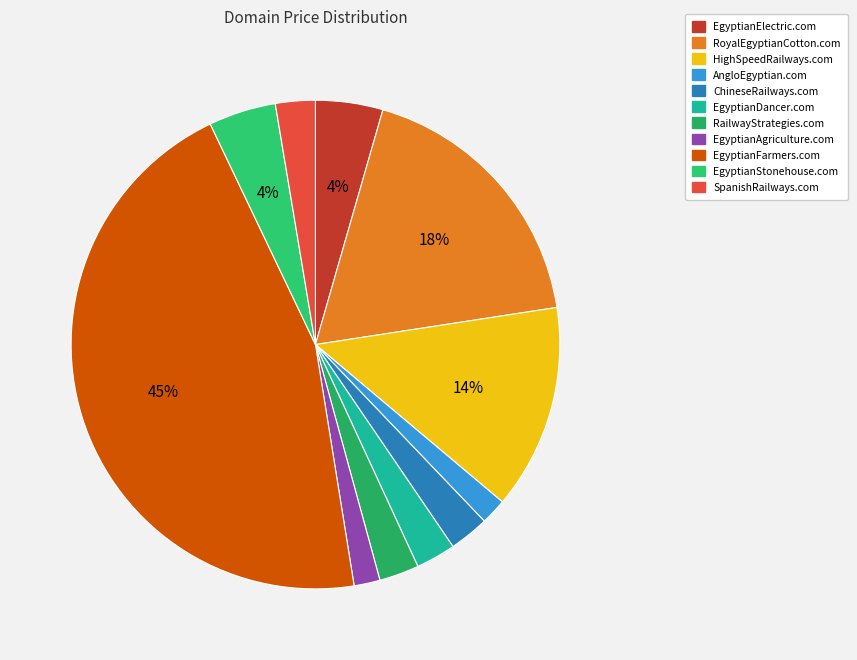

To the nearest percent, what is the difference between the largest and smallest slice percentages?

44%